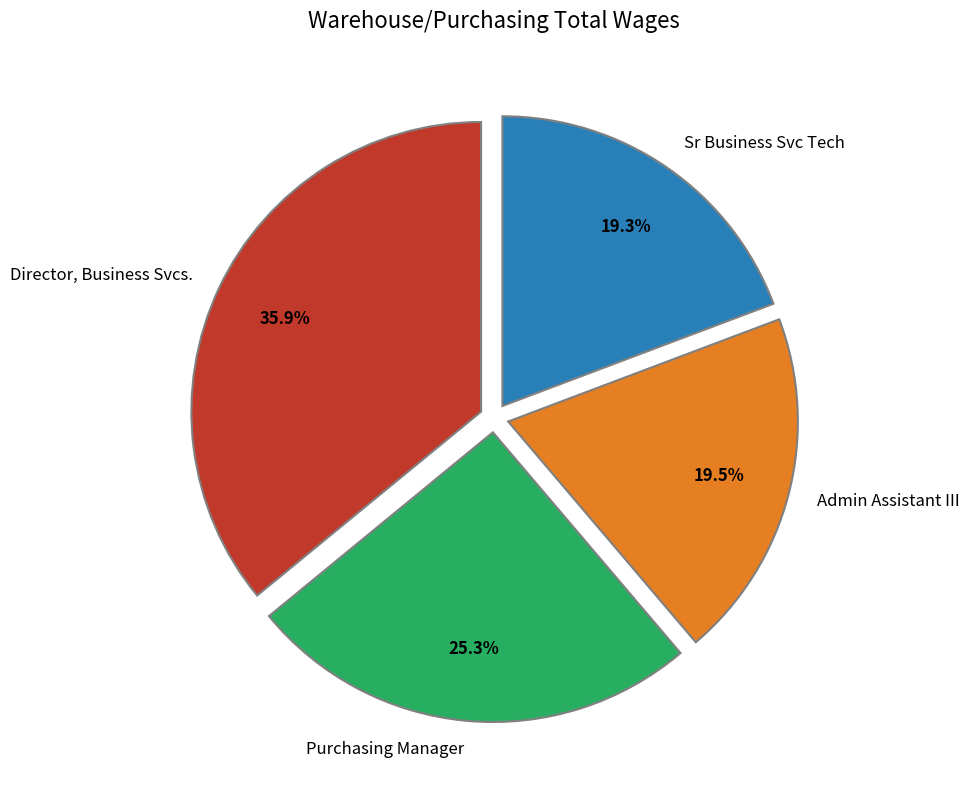

To the nearest percent, what is the combined percentage of Admin Assistant III and Director, Business Svcs.?

55%